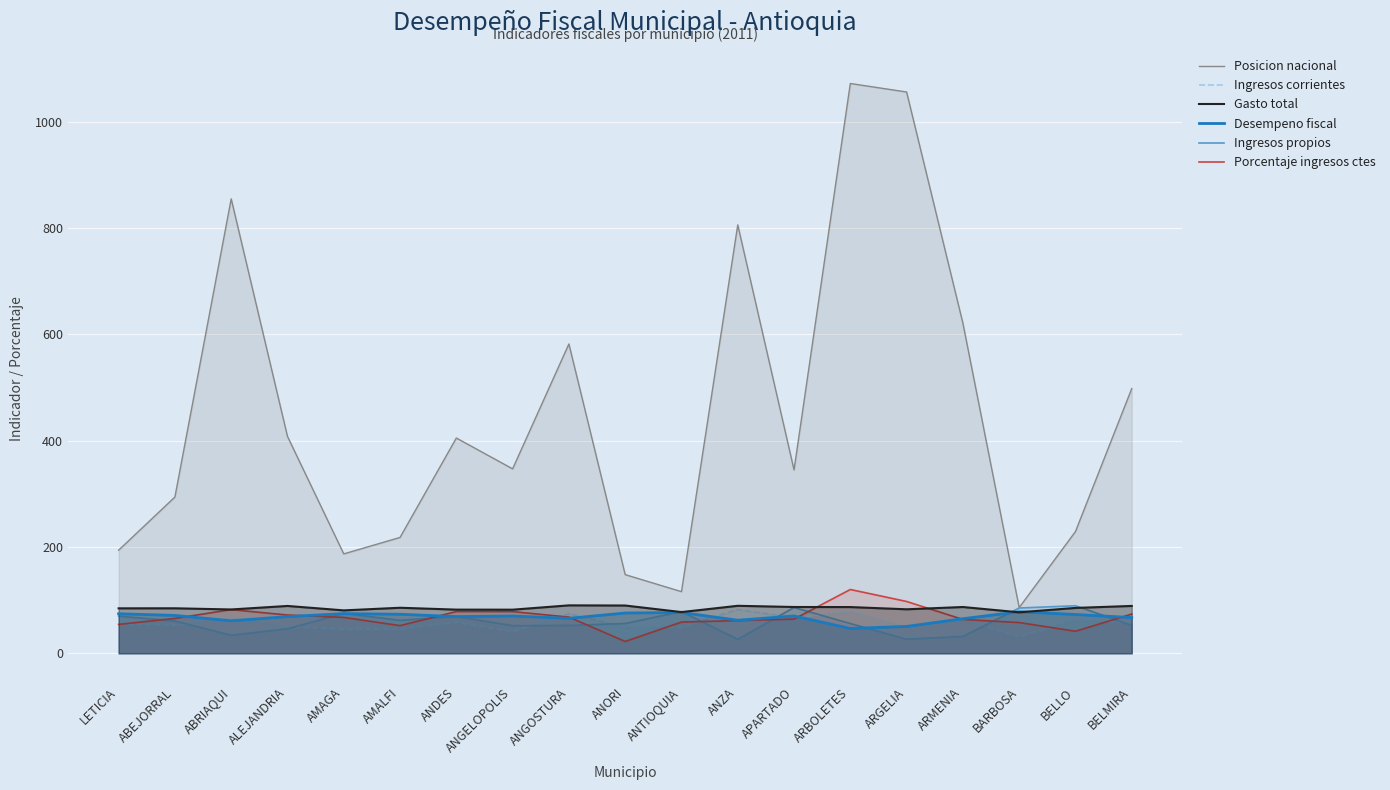

What is the approximate value of Porcentaje ingresos ctes at BARBOSA?

57.9